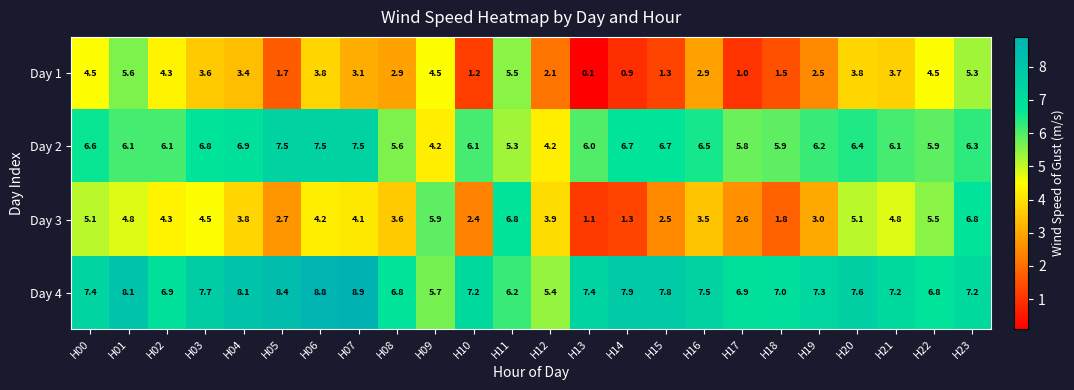

The Day 3 series shows 1.8 at H14. True or false?

False